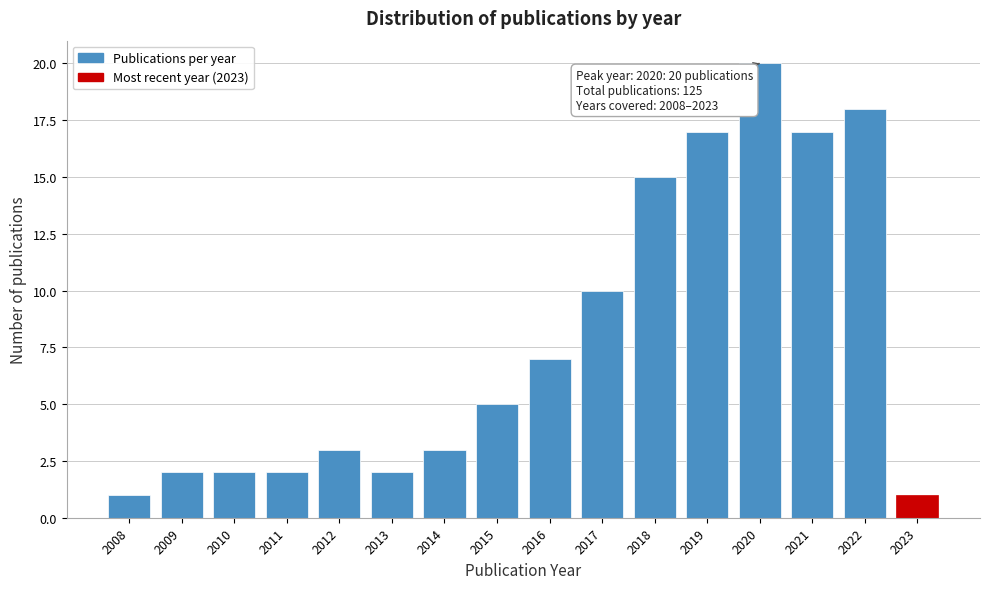

Reading left to right, what are all the values shown in this chart?

1	2	2	2	3	2	3	5	7	10	15	17	20	17	18	1